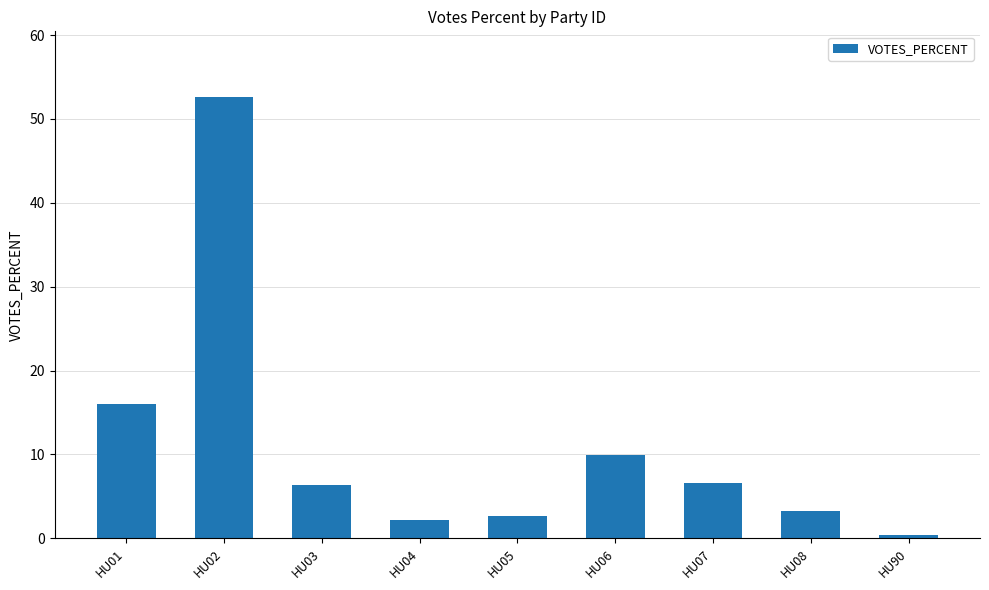

What is the difference between the maximum and minimum values?

52.1